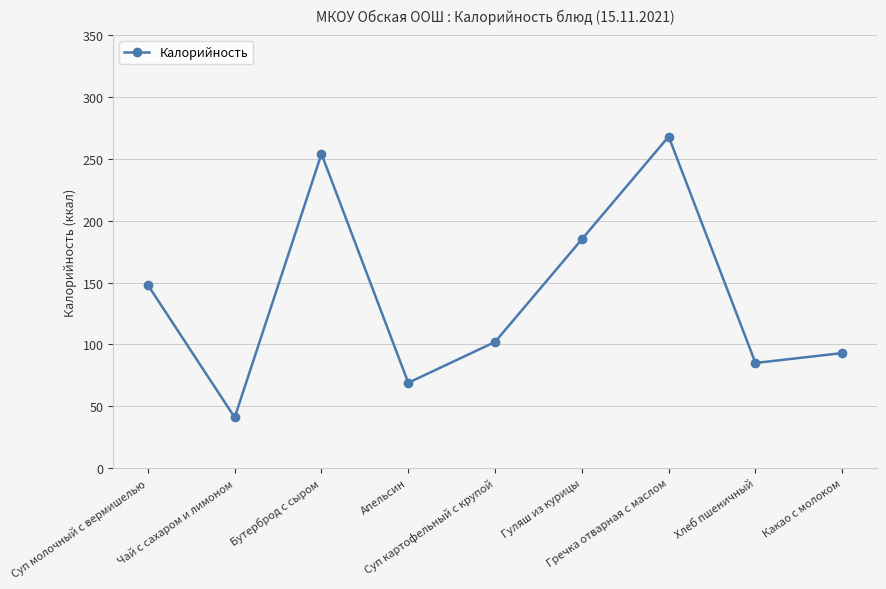

What value does the data have at Суп молочный с вермишелью, to the nearest 5?

150